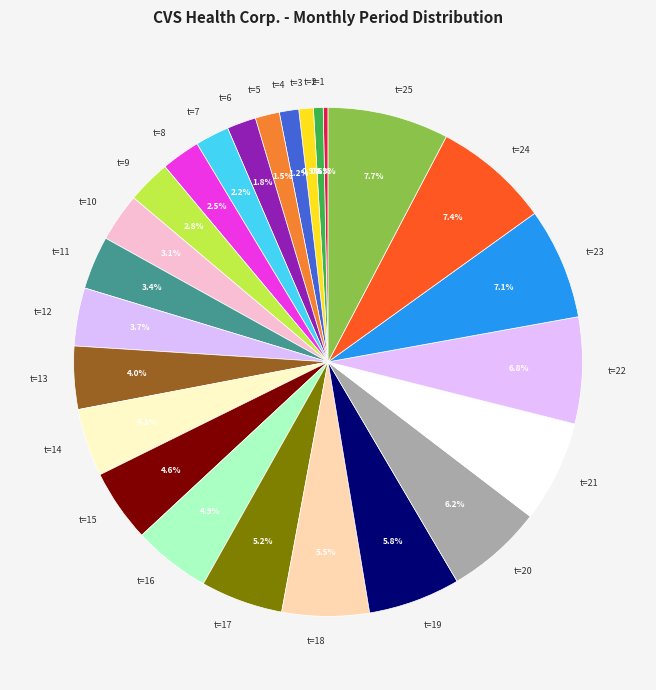

Count the number of slices in the pie.

25